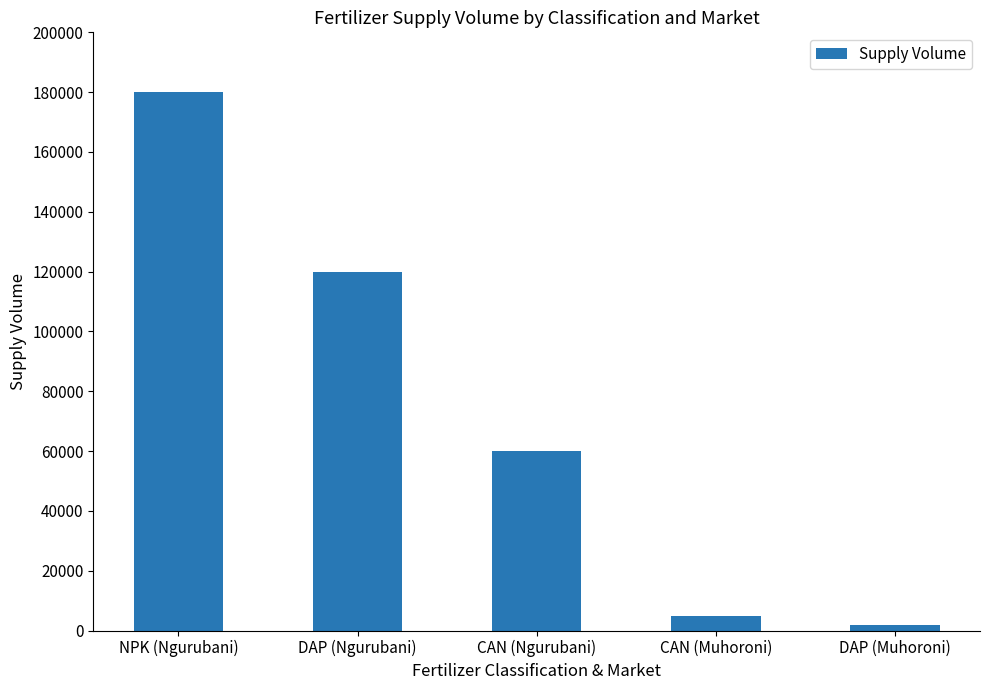

Does the chart contain stacked bars?

No